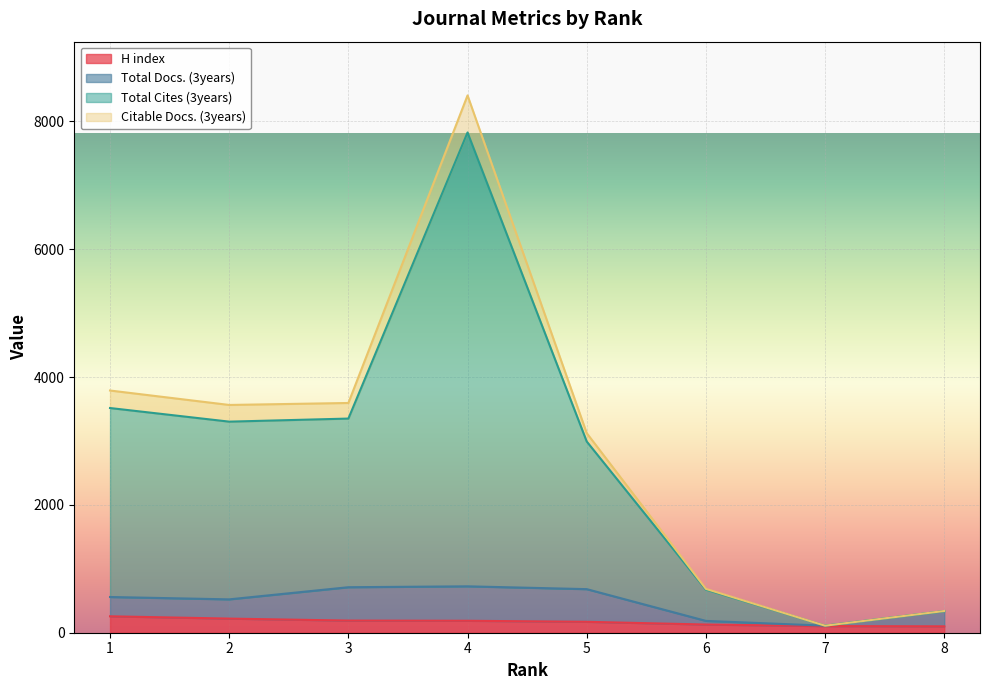

The value of Total Docs. (3years) at 7 is 110. True or false?

True